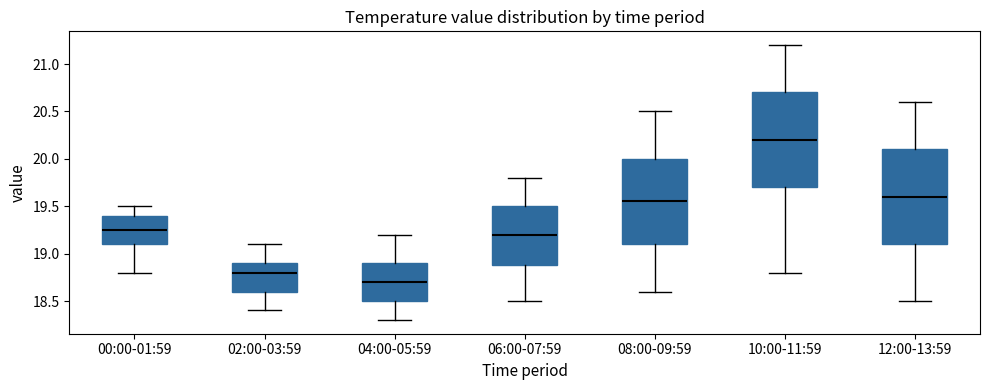

Where does the lower whisker of the box for 00:00-01:59 end on the y-axis? The values are not printed on the chart, so give them approximately, as read against the axis.

18.80